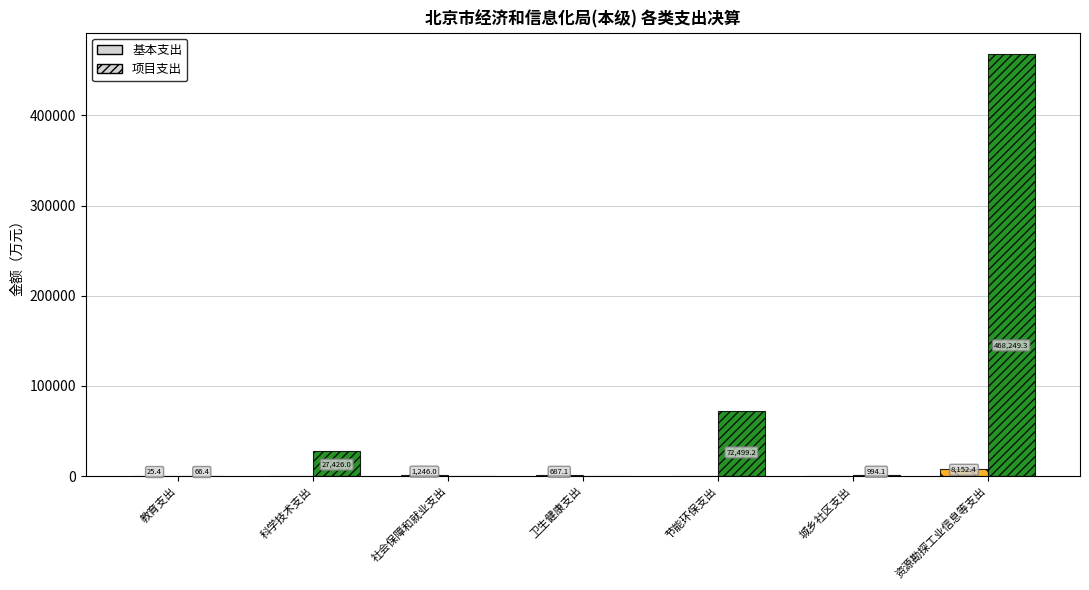

What is the sum of all 项目支出 values?

569235.0